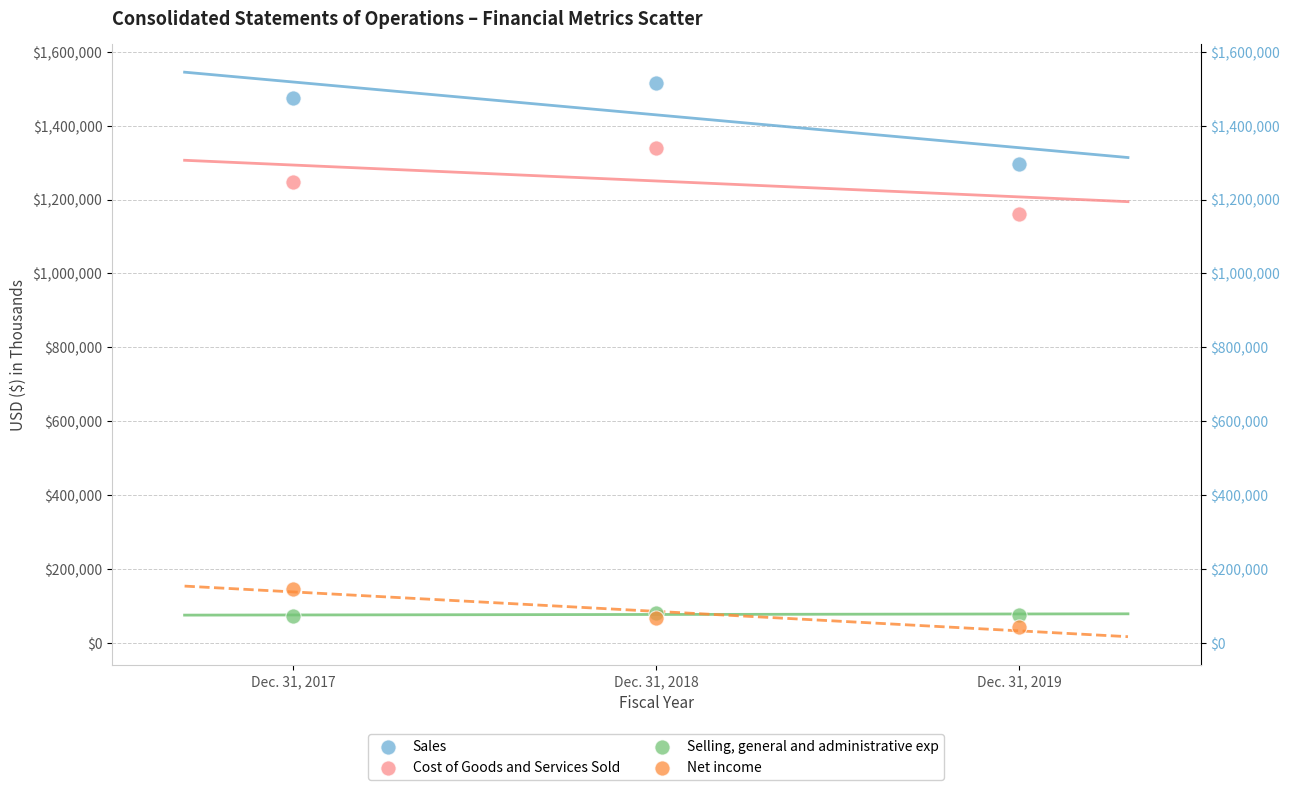

Which series reaches the minimum Y coordinate?

Net income